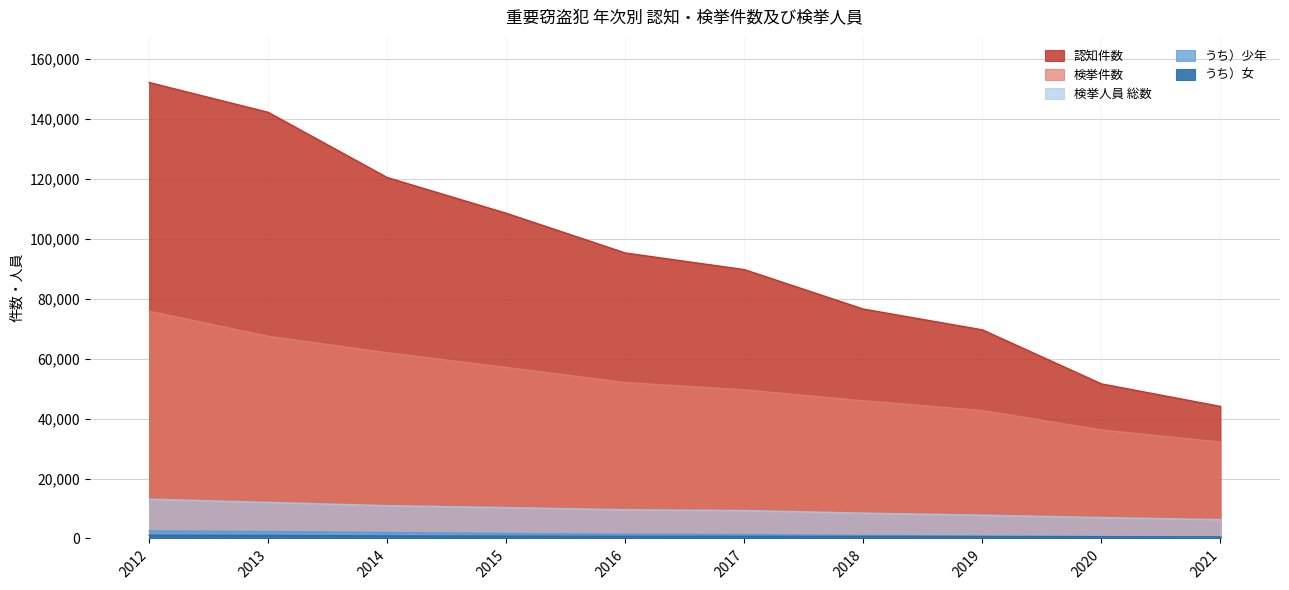

True or false: うち）女 and 検挙人員 総数 intersect in this chart.

False